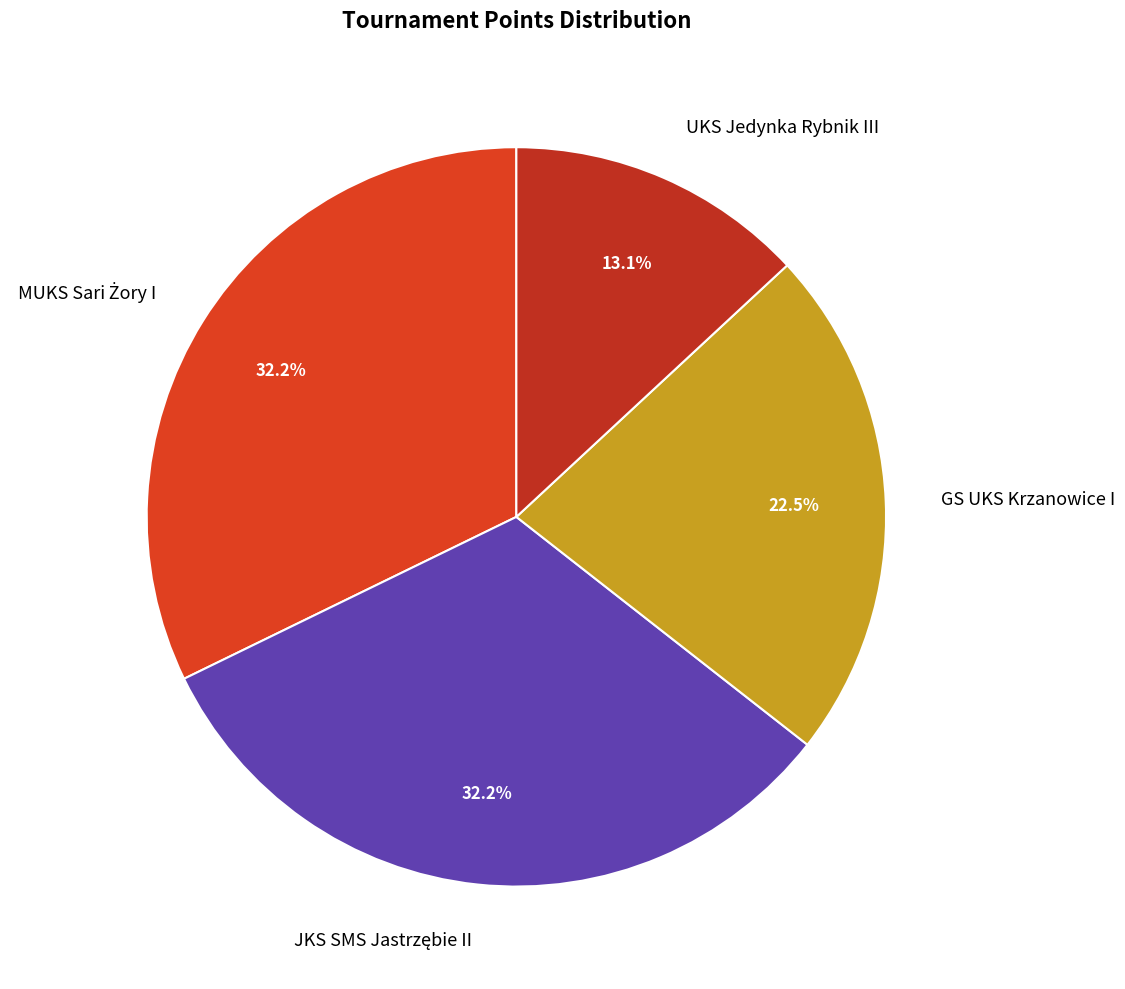

Which category has the smallest portion of the pie?

UKS Jedynka Rybnik III